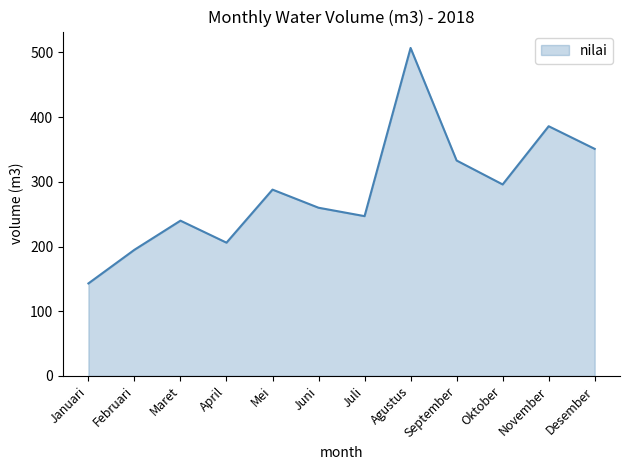

True or false: the data shows 386 at November.

True